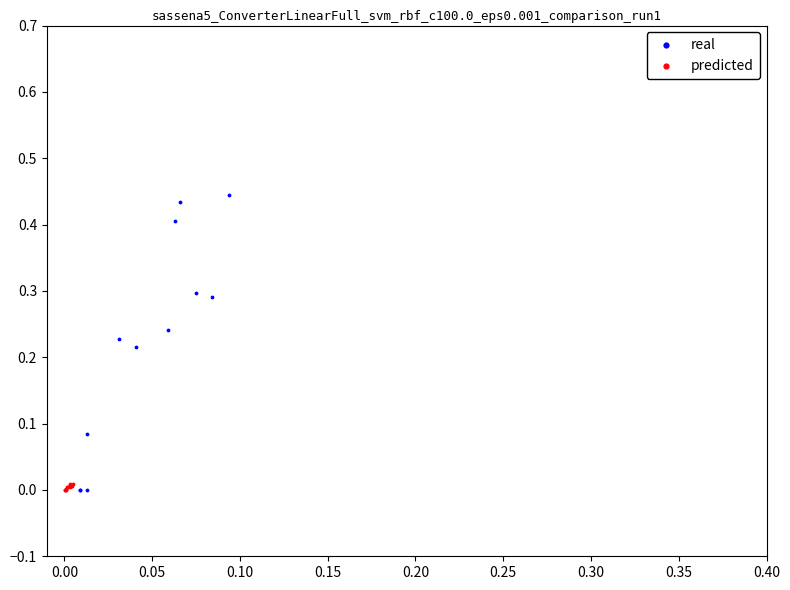

Which series has the widest spread of Y values?

real